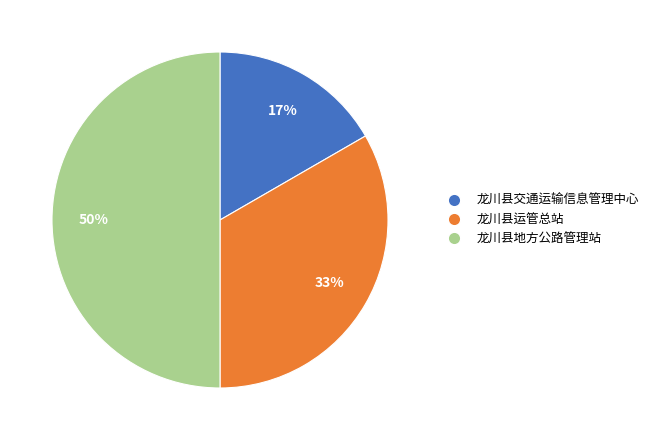

Which slice is the largest?

龙川县地方公路管理站